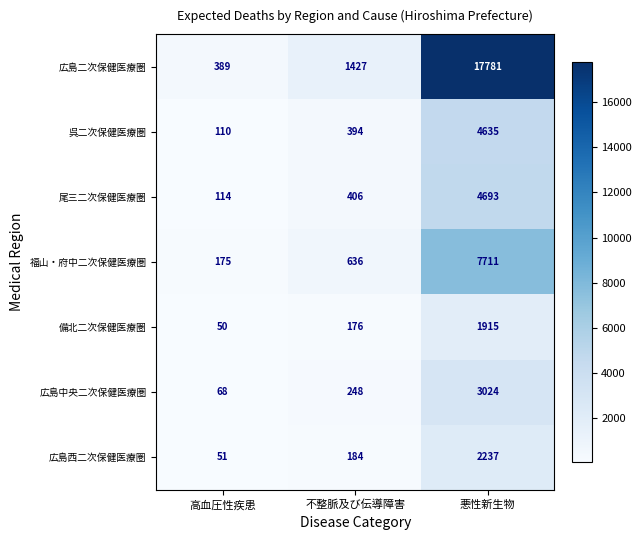

The value of 広島西二次保健医療圏 at 高血圧性疾患 is 51. True or false?

True